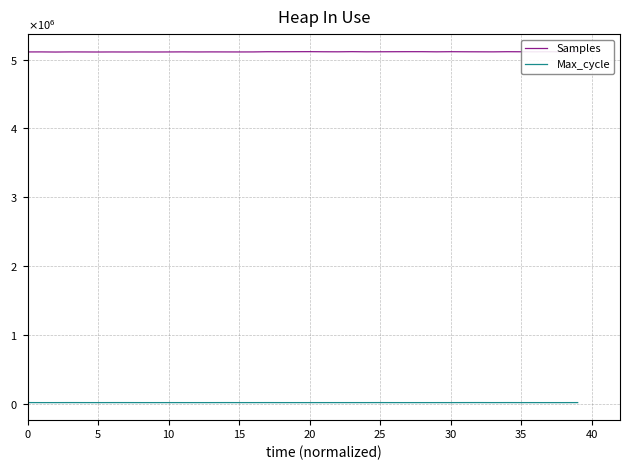

What is the highest value of the Max_cycle series?

20564